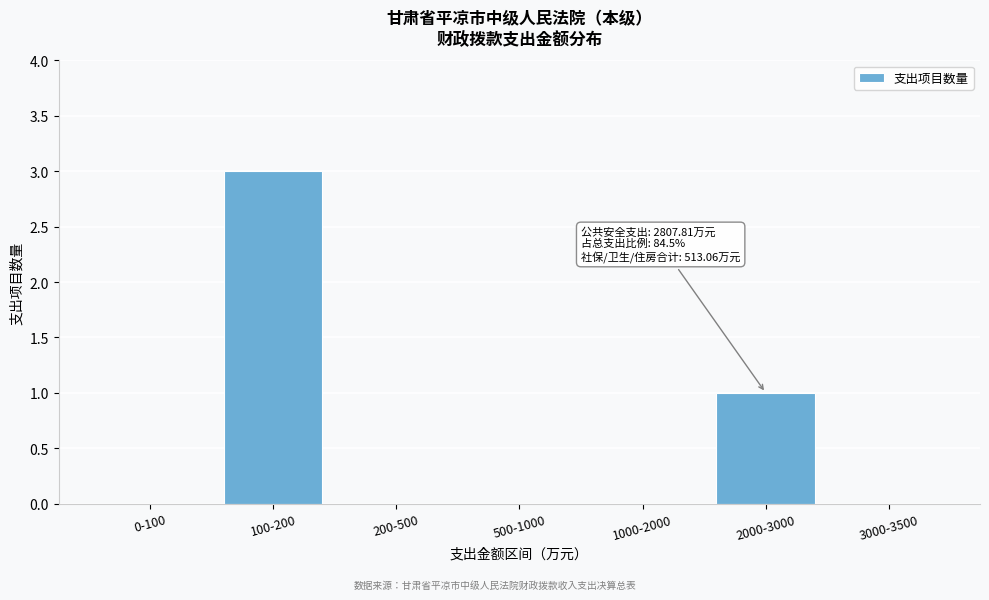

Reading right to left, list all the values displayed in this chart.

3000-3500=0	2000-3000=1	1000-2000=0	500-1000=0	200-500=0	100-200=3	0-100=0